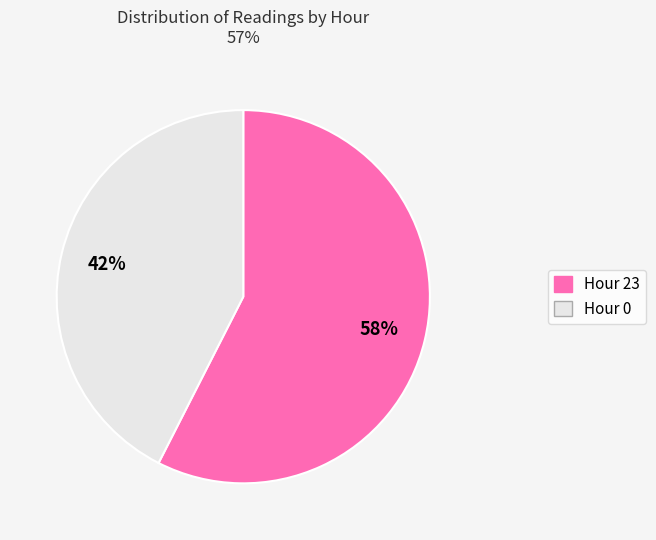

How many segments does this pie chart have?

2